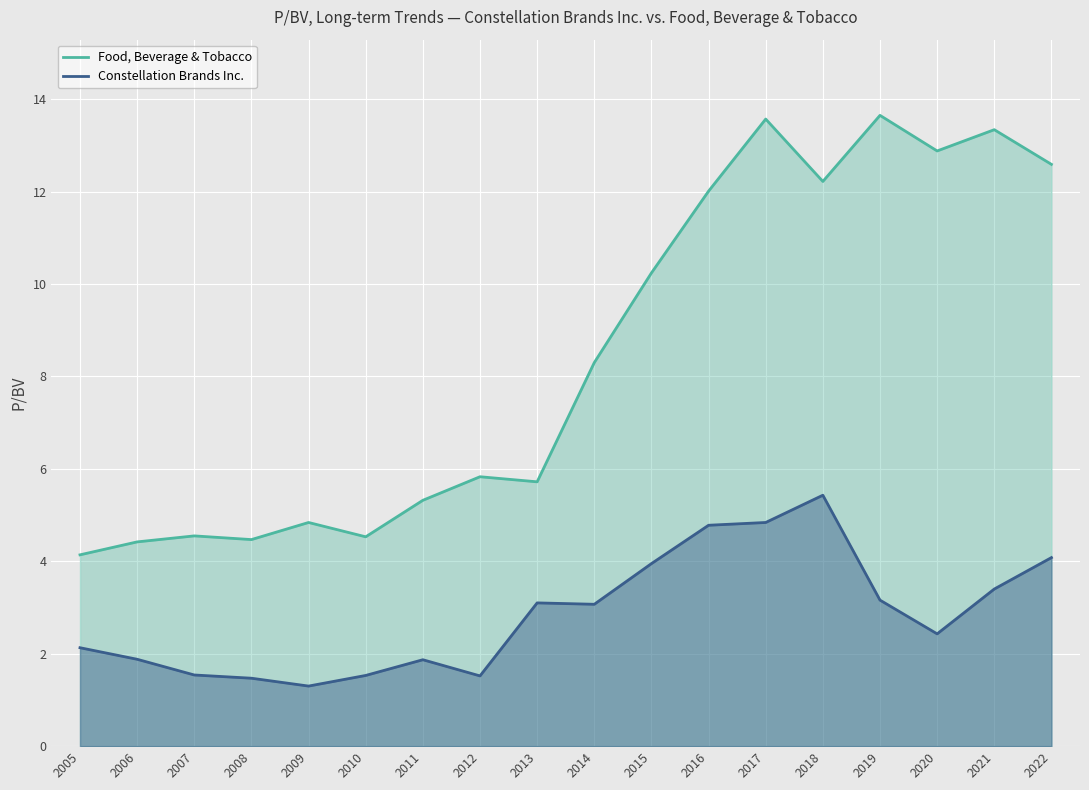

The Food, Beverage & Tobacco series shows 4.8 at 2009. True or false?

True